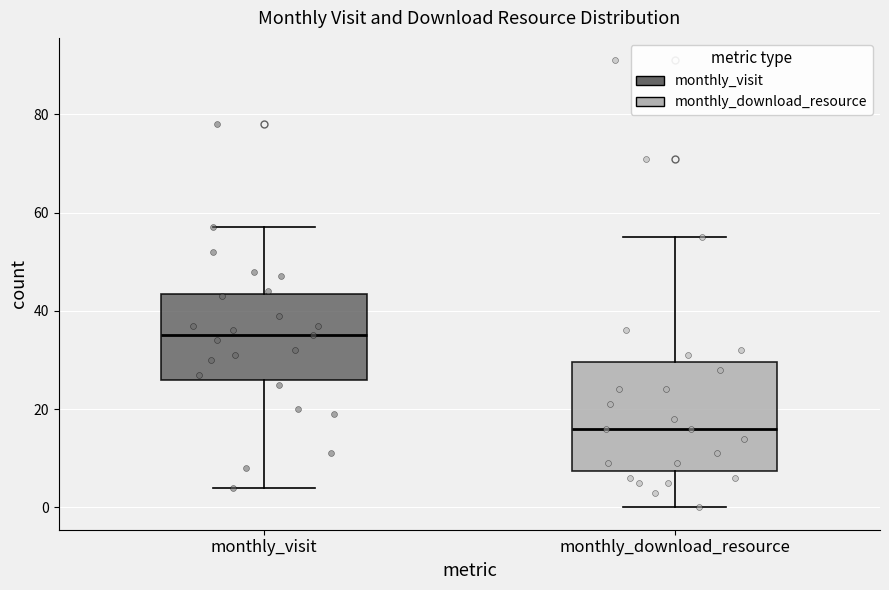

Which box has the highest median line?

monthly_visit